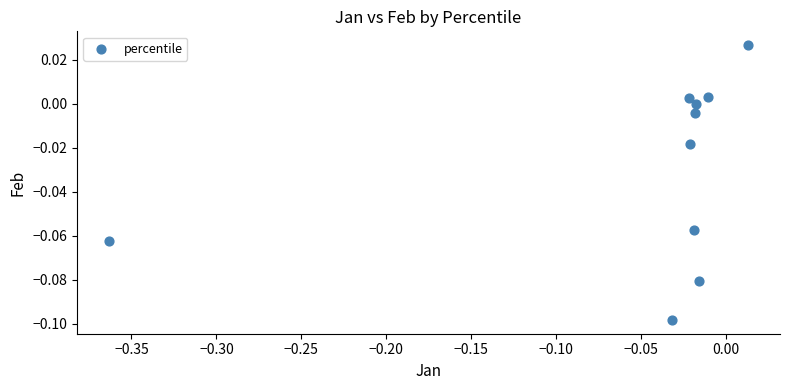

What is the range of X values (max minus min)?

0.4